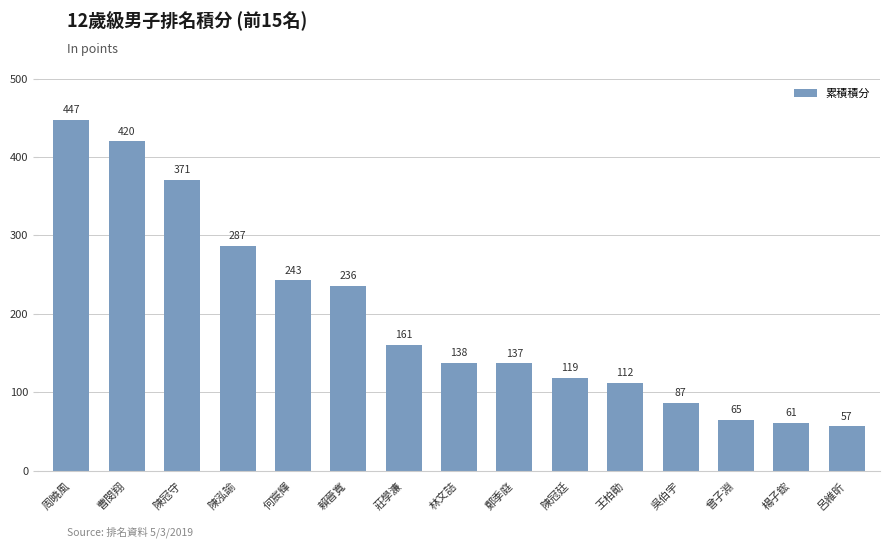

Reading left to right, extract all data points from this chart.

周曉風=447	曹閔翔=420	陳冠守=371	陳泓諭=287	何宸輝=243	賴晉寬=236	莊學濂=161	林文詰=138	鄭季庭=137	陳冠廷=119	王柏勛=112	吳伯宇=87	曾子淵=65	楊子鋐=61	呂維昕=57